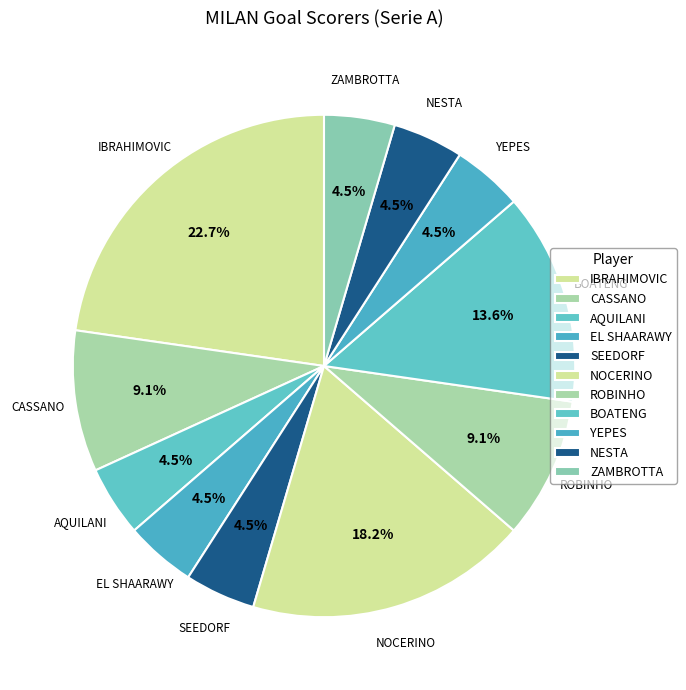

Is it true that ZAMBROTTA is 1% of the pie?

False